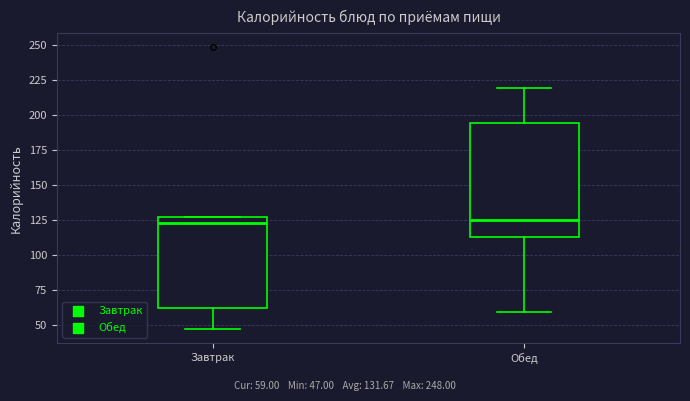

Reading left to right, transcribe this box plot: for each box, give where its median line is, the range the box spans, and where its two whiskers end, as read against the y-axis. The values are not printed on the chart, so give them approximately, as read against the axis.

Завтрак: median 125 (just below the box's upper edge), box 60 to 125, whiskers 45 to 125
Обед: median 125, box 115 to 195, whiskers 60 to 220